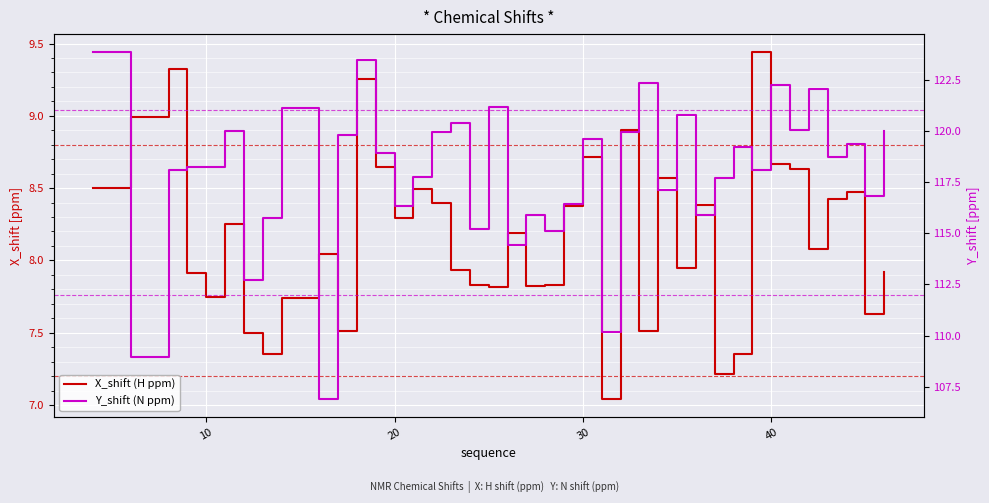

How many values in the Y_shift (N ppm) series are below 118?

16